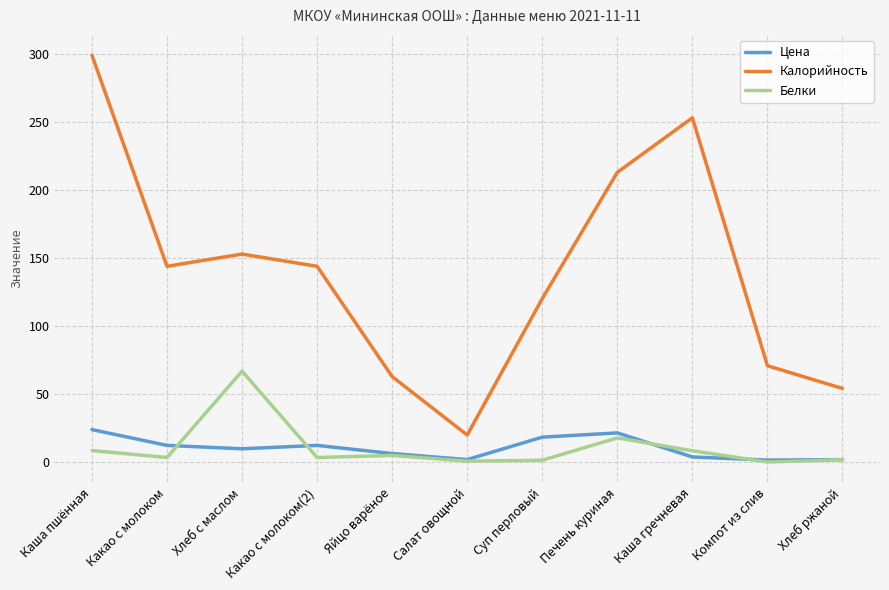

What is the value of the Цена point at the 3rd from the left?

10.0